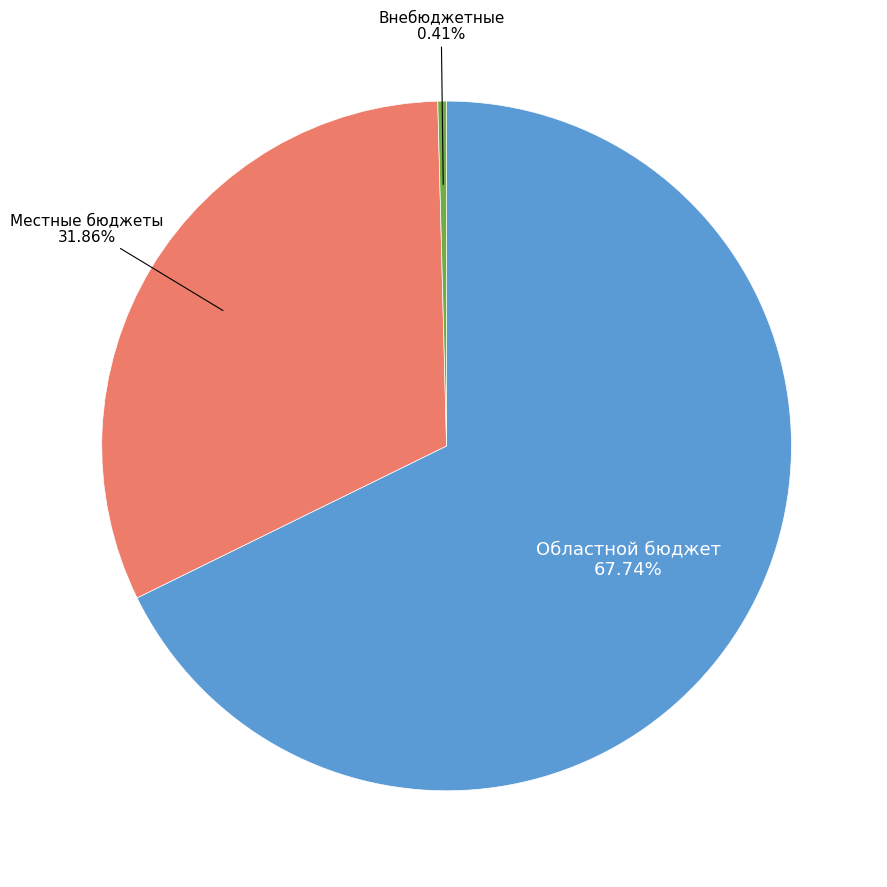

Does any single category account for the majority?

Yes